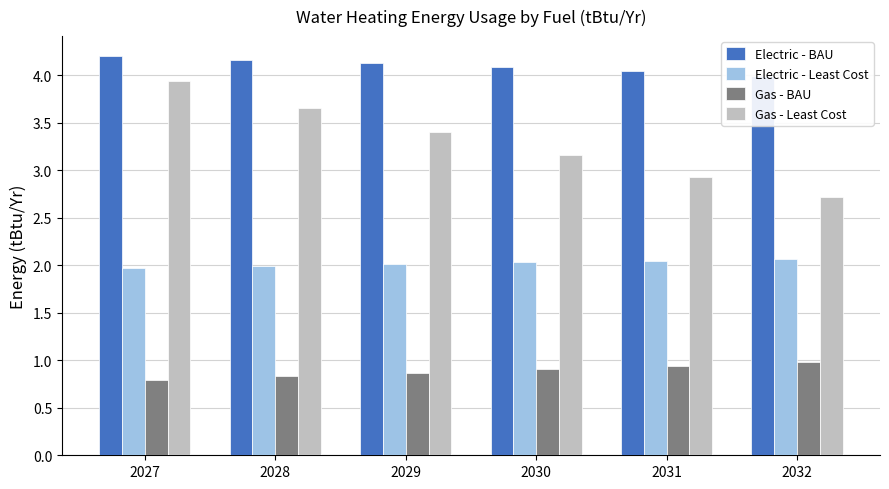

True or false: Gas - BAU has a value of 1.4 at 2028.

False